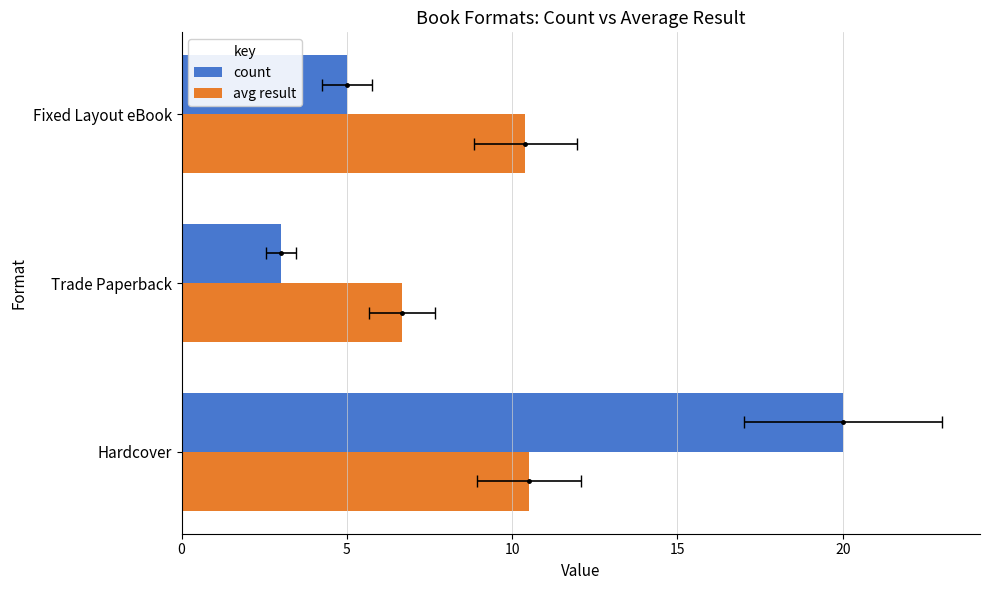

What are all the series names shown in the legend?

count, avg result